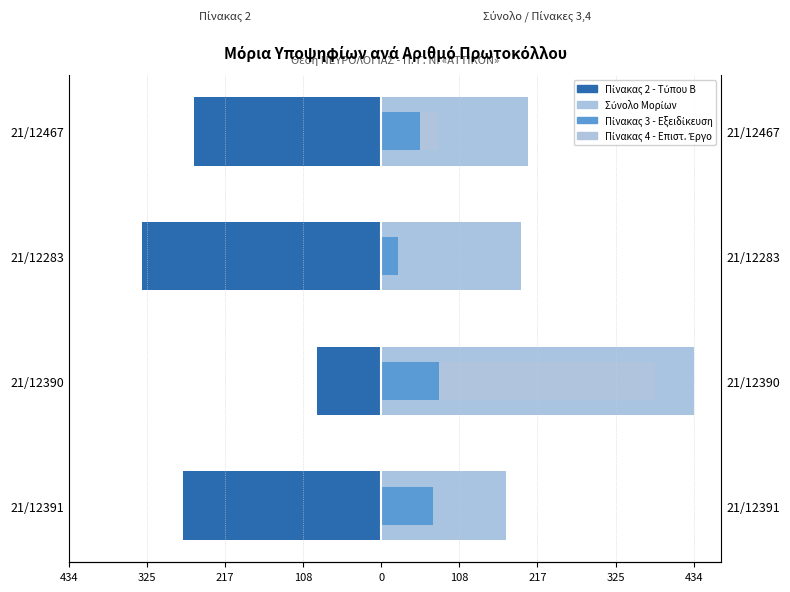

The Πίνακας 3 - Εξειδίκευση series shows 80.4 at 21/12390. True or false?

True